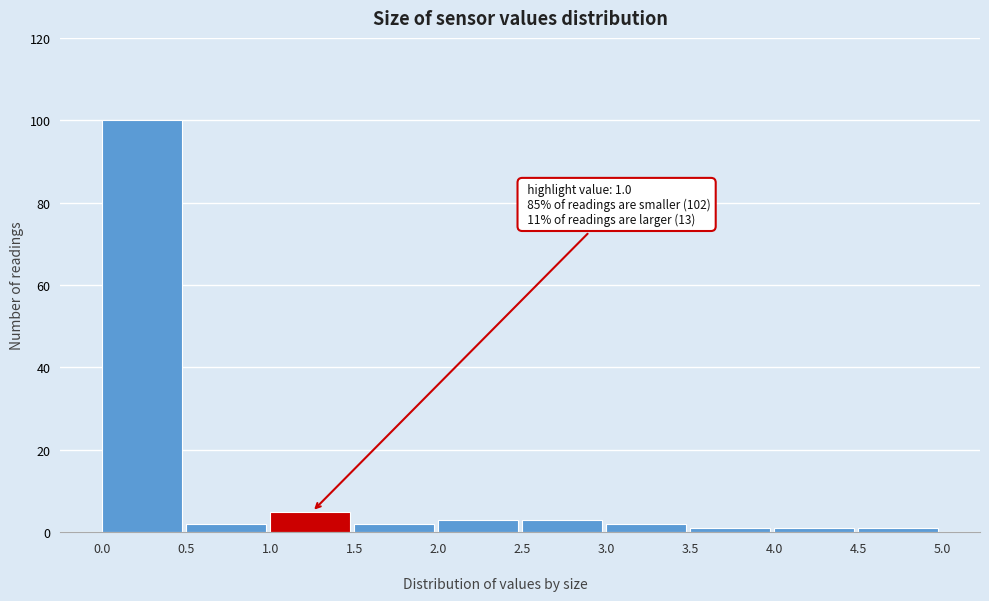

Over which range of the x-axis is the bar tallest?

0.0 to 0.5